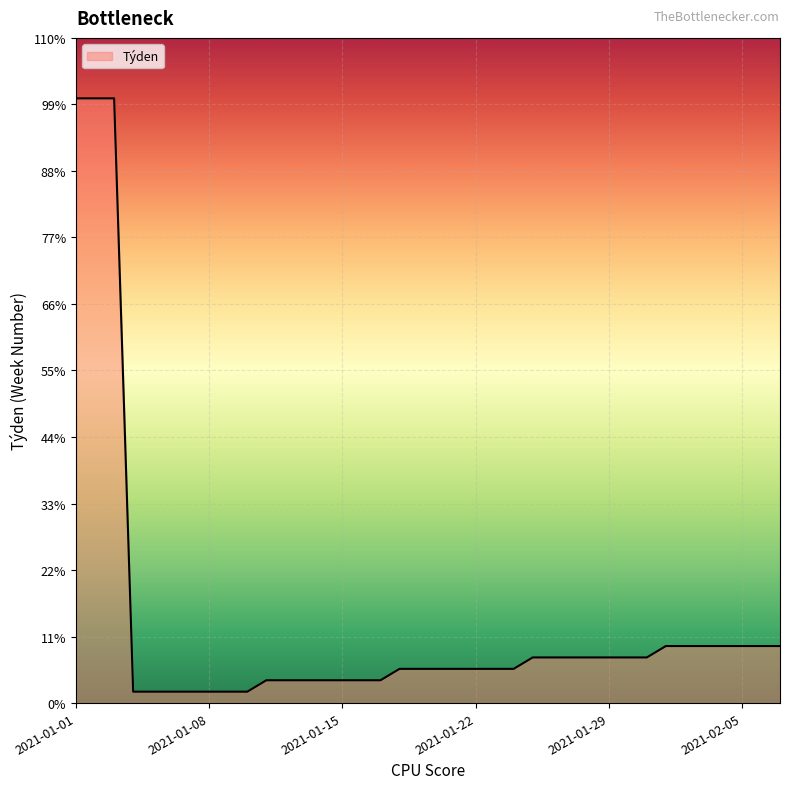

Does the chart display data point markers on the line(s)?

No